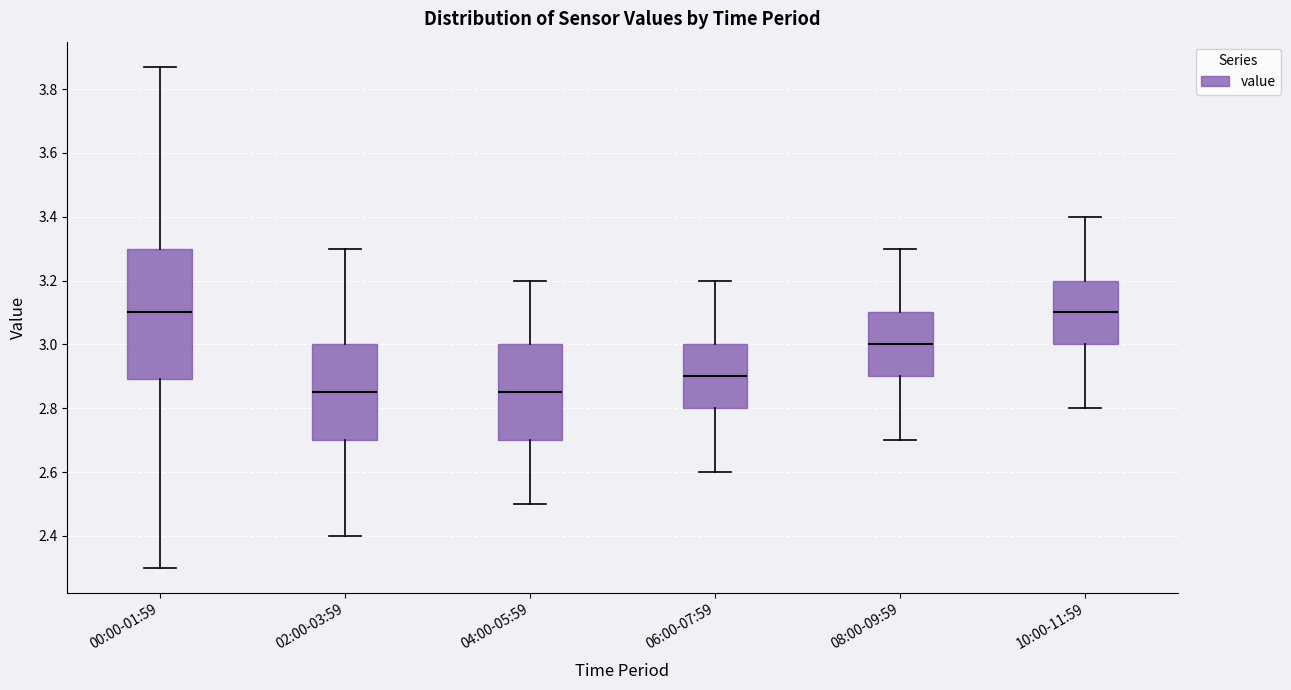

Where does the upper whisker of the box for 10:00-11:59 end on the y-axis? The values are not printed on the chart, so give them approximately, as read against the axis.

3.40